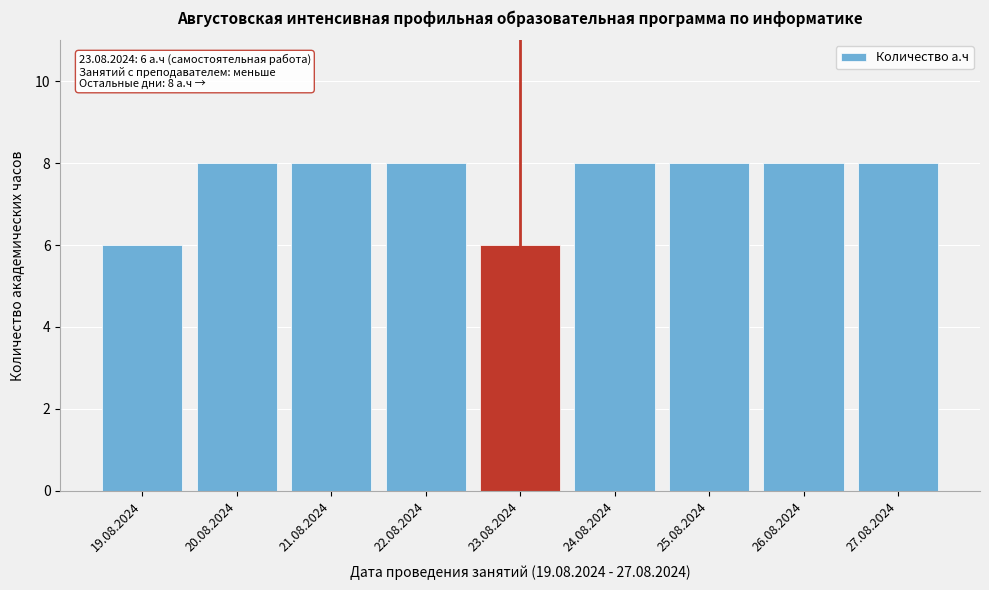

Reading right to left, what are all the values shown in this chart?

8	8	8	8	6	8	8	8	6